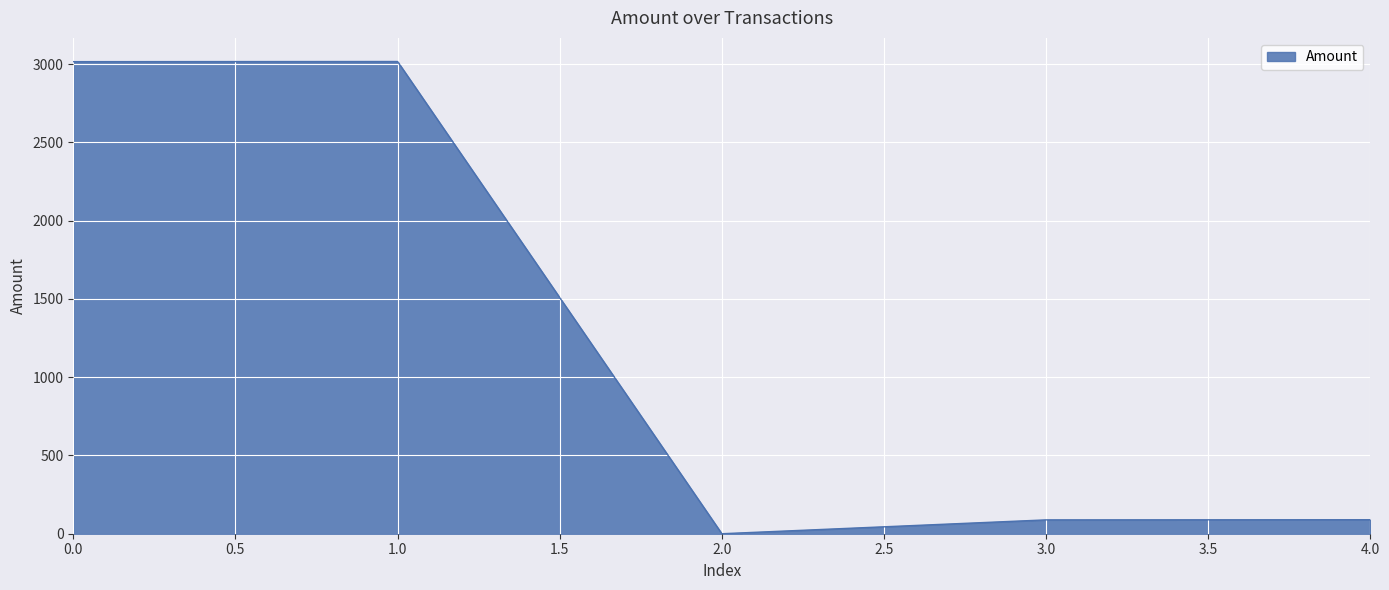

What is the change in value from 0.0 to 2.0?

-3016.0